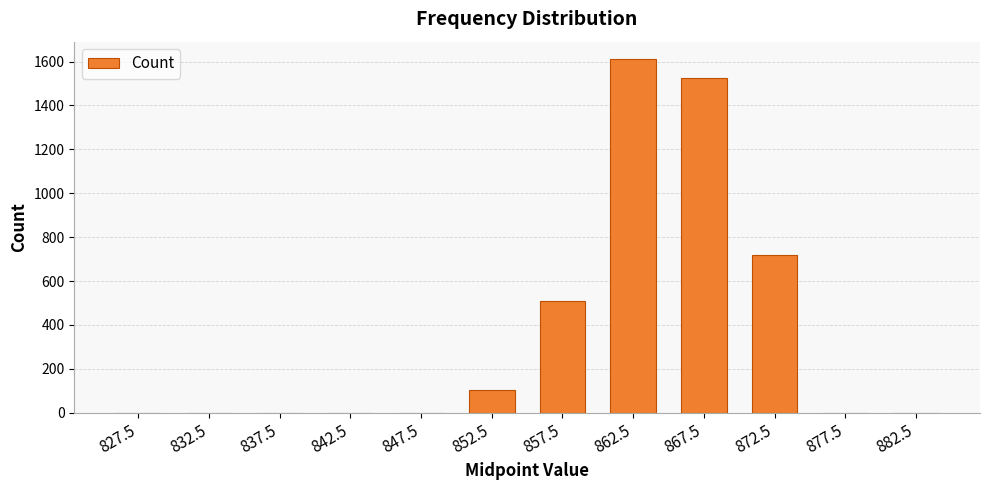

True or false: the data shows 104 at 852.5.

True